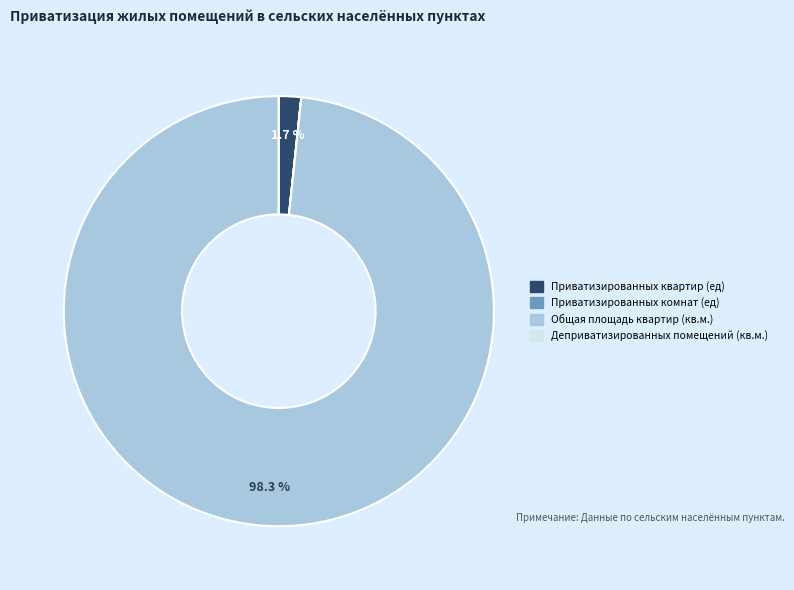

The Приватизированных квартир (ед) slice represents 10% of the pie. True or false?

False